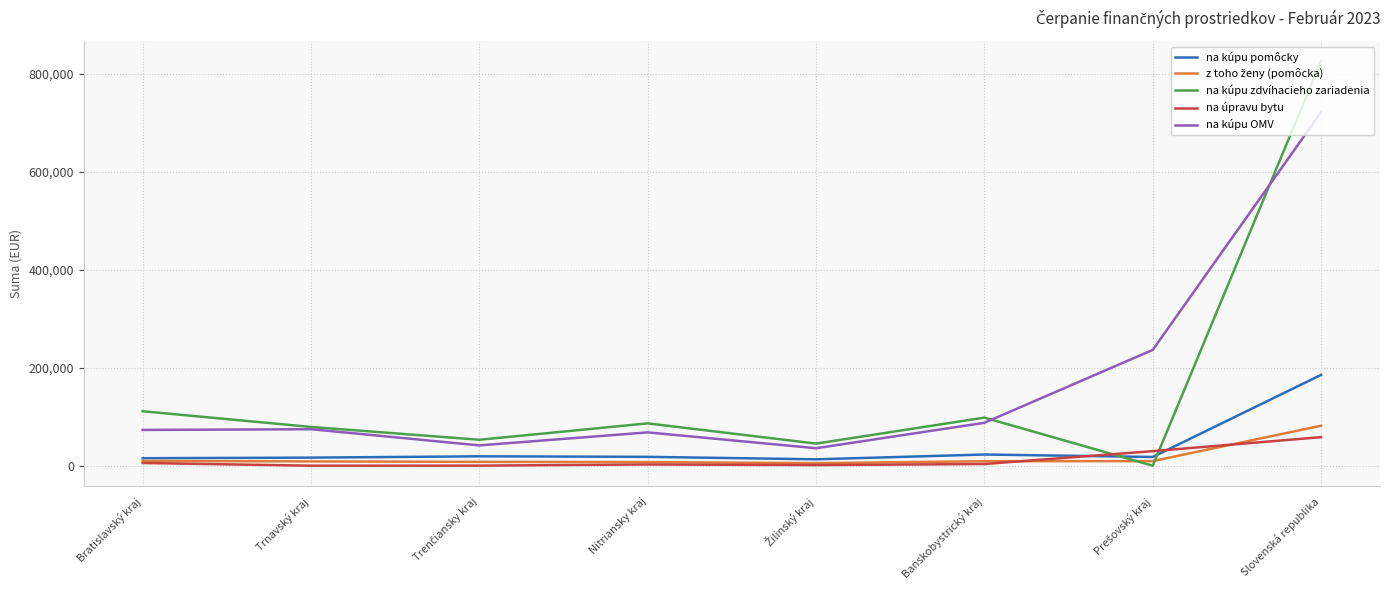

True or false: na úpravu bytu and na kúpu OMV cross at least once.

False